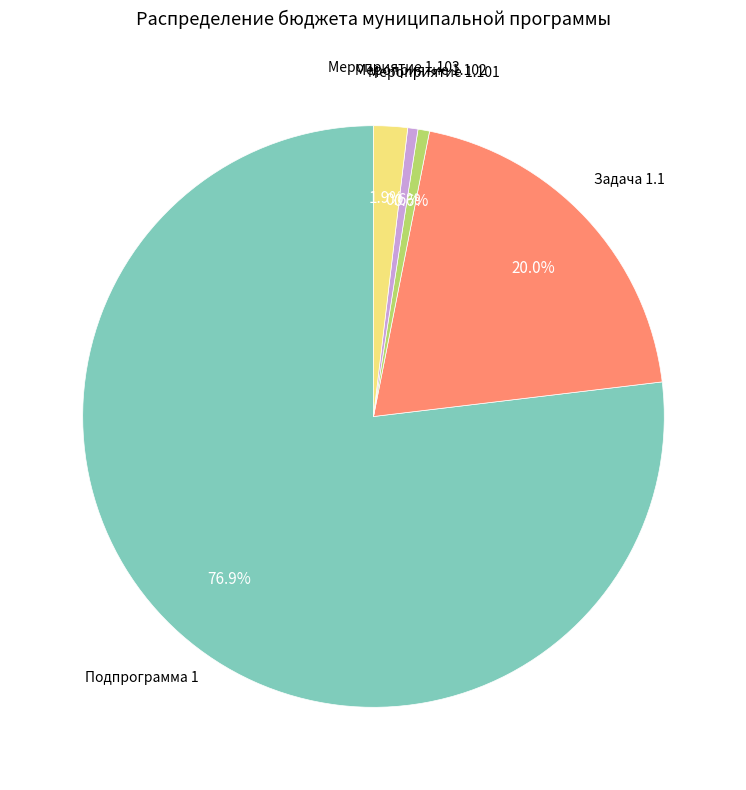

Between Мероприятие 1.103 and Мероприятие 1.101, which is larger?

Мероприятие 1.103